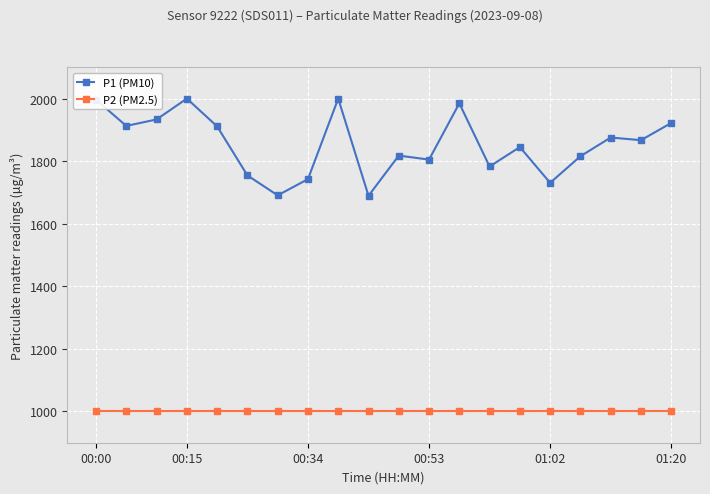

What is the greatest value displayed?

1999.9